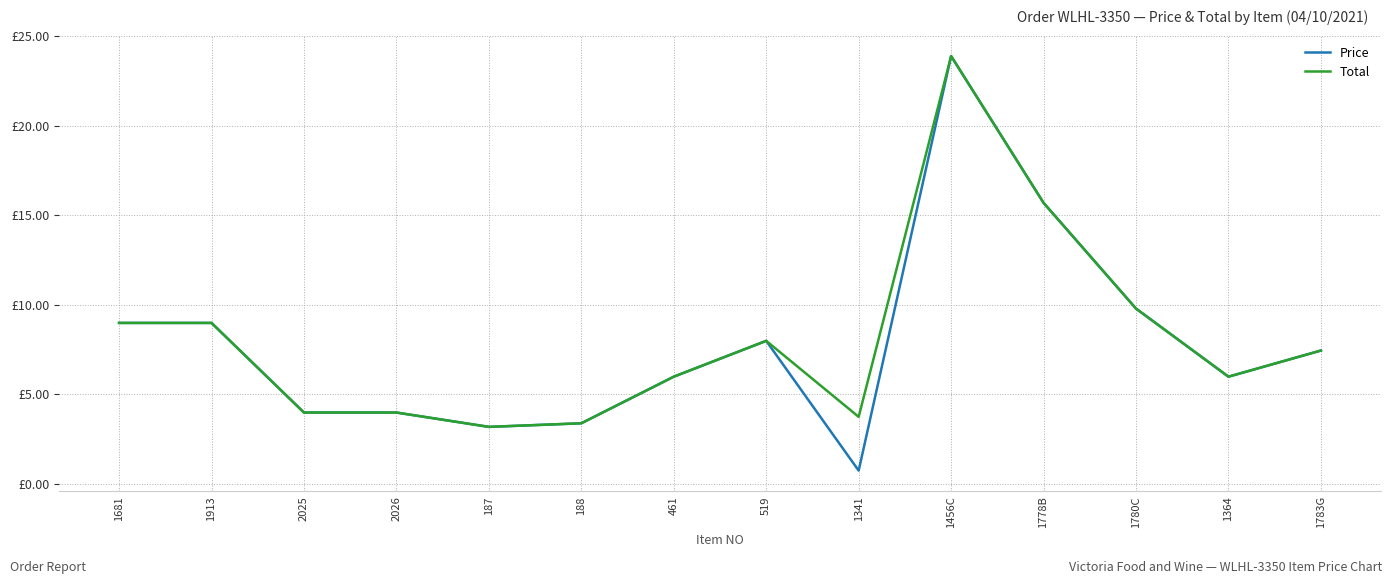

What are all the series names shown in the legend?

Price, Total